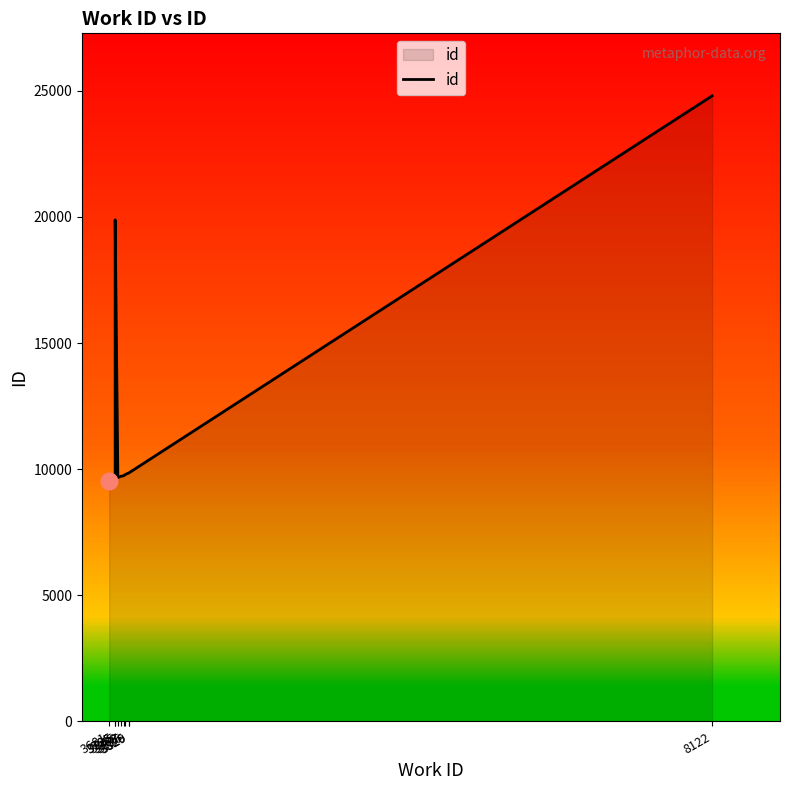

The chart shows a value of 15118 at 8122. True or false?

False